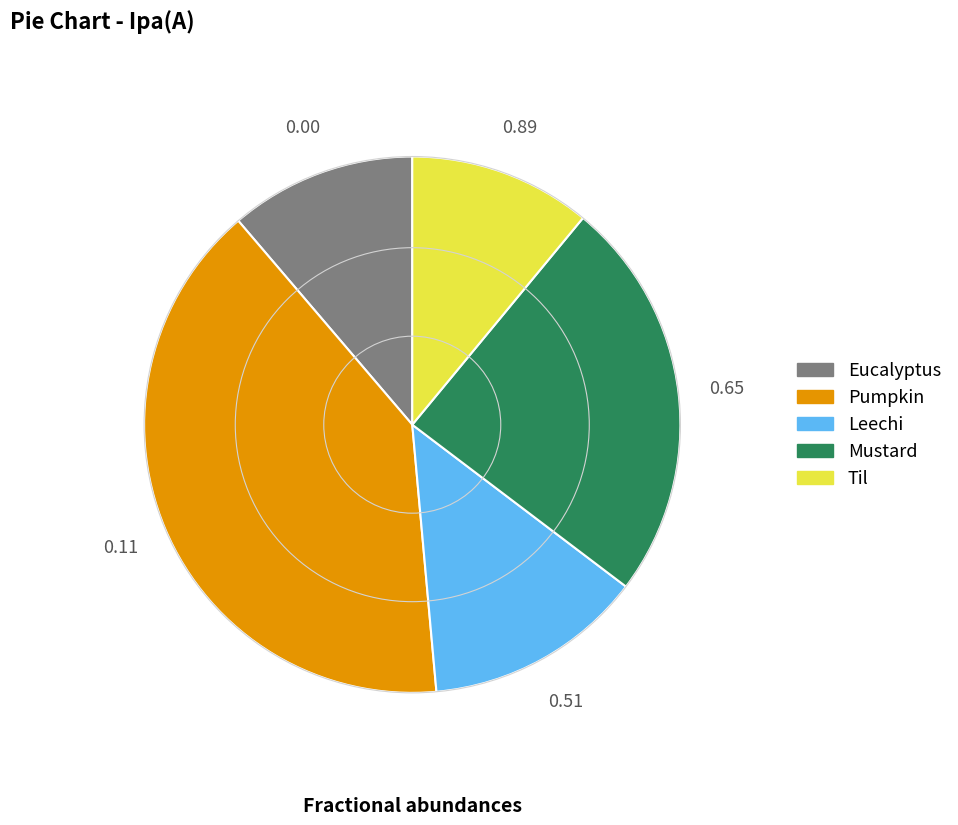

Do Leechi and Eucalyptus together represent more than half of the pie?

No